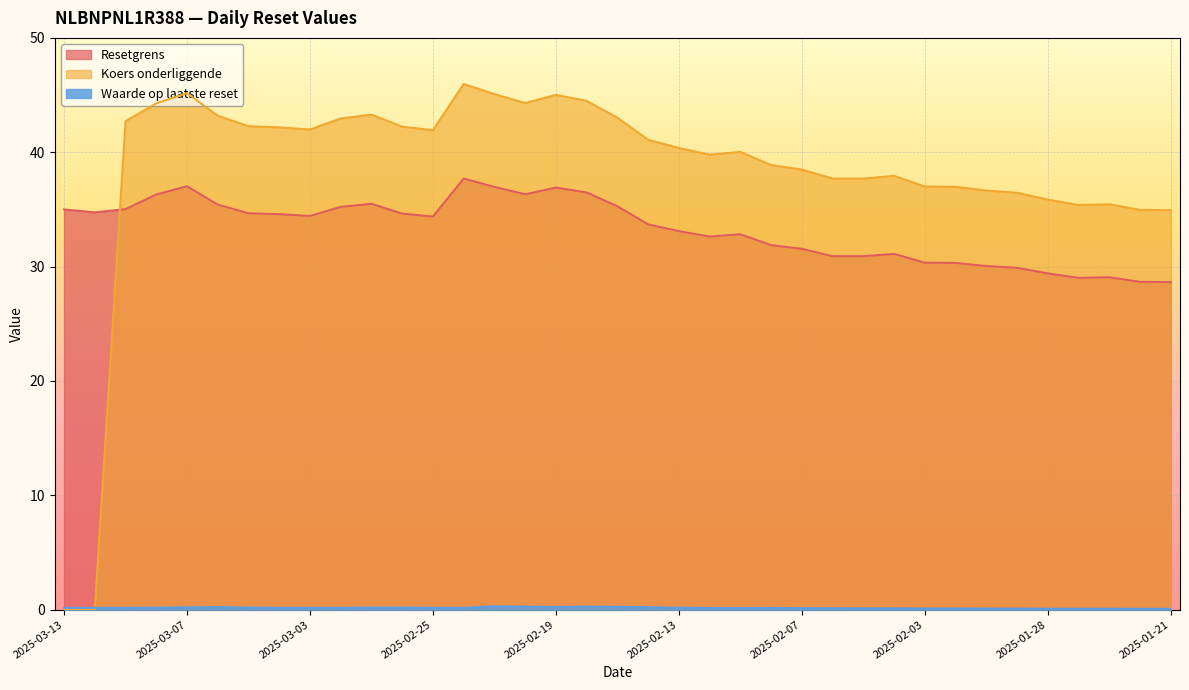

What position from the left is 2025-01-29?

32